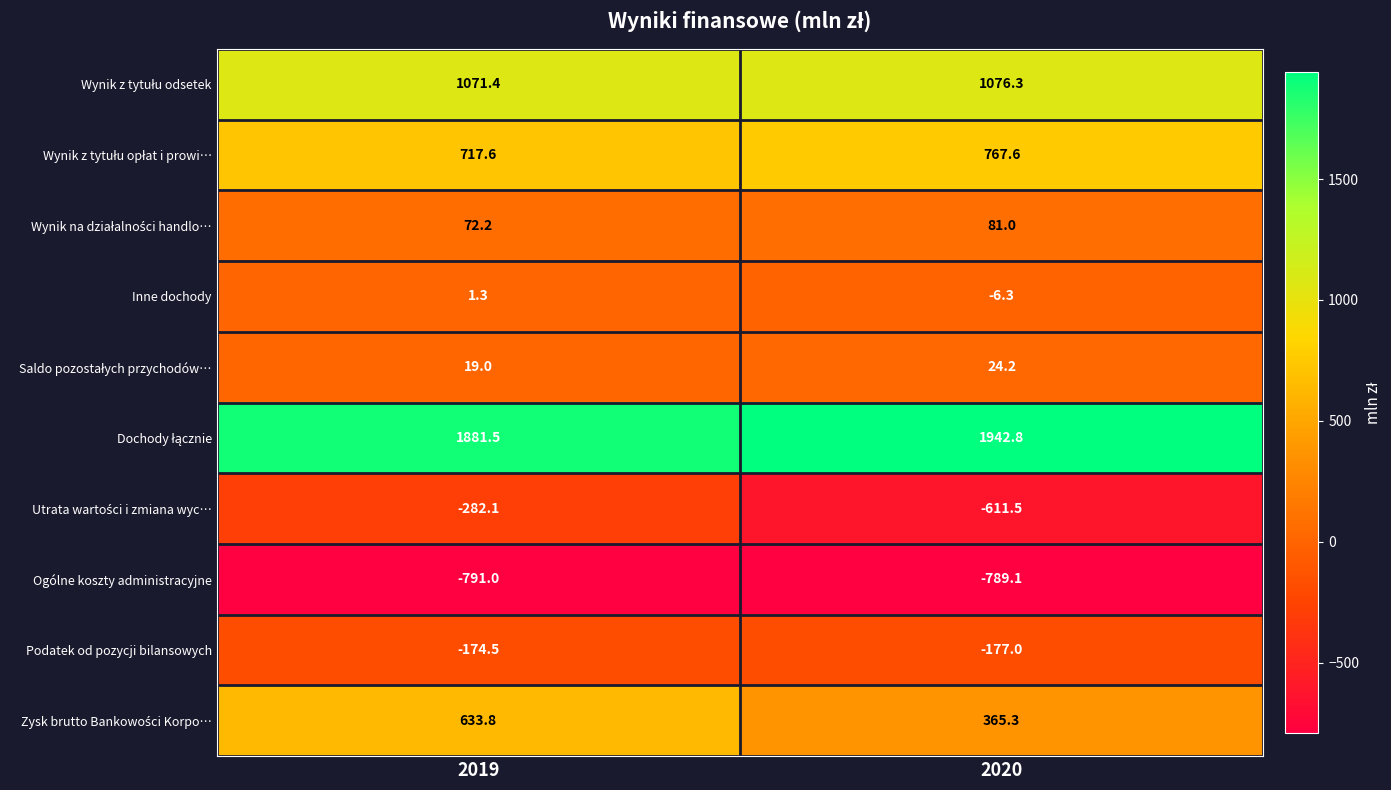

Is it true that Ogólne koszty administracyjne equals -223.3 at 2020?

False